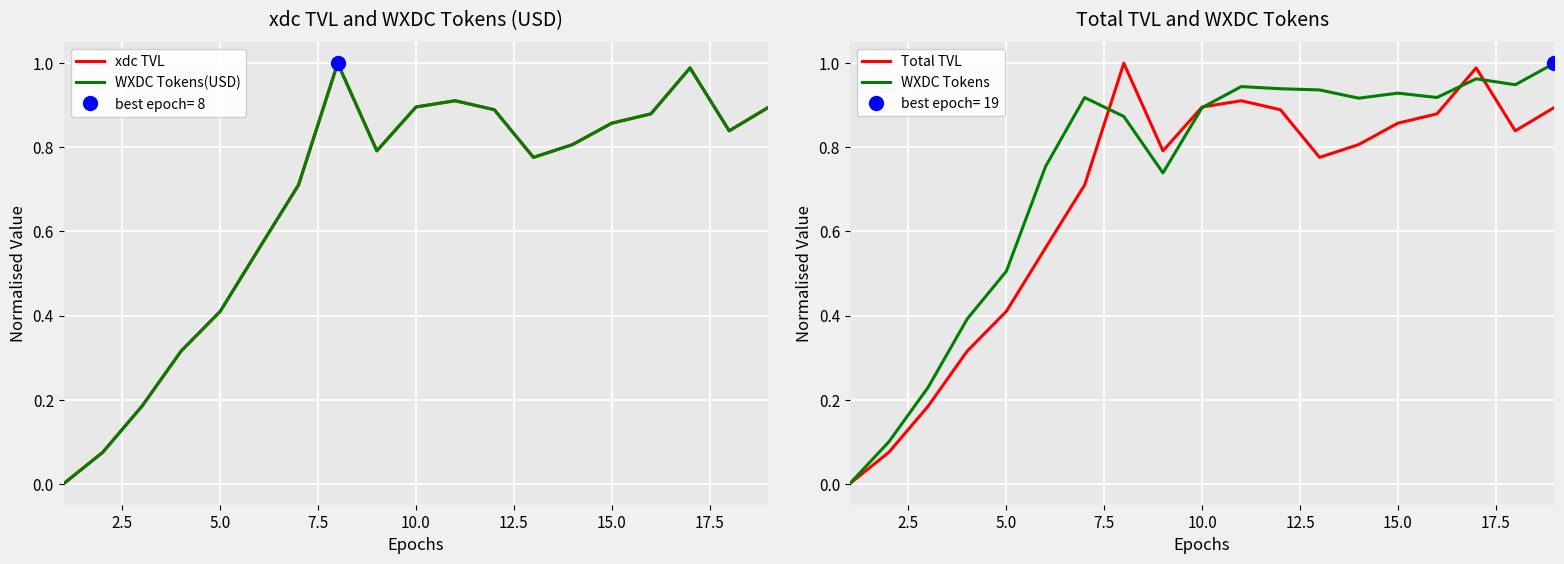

What is the total value across all series at 5.0?

0.8